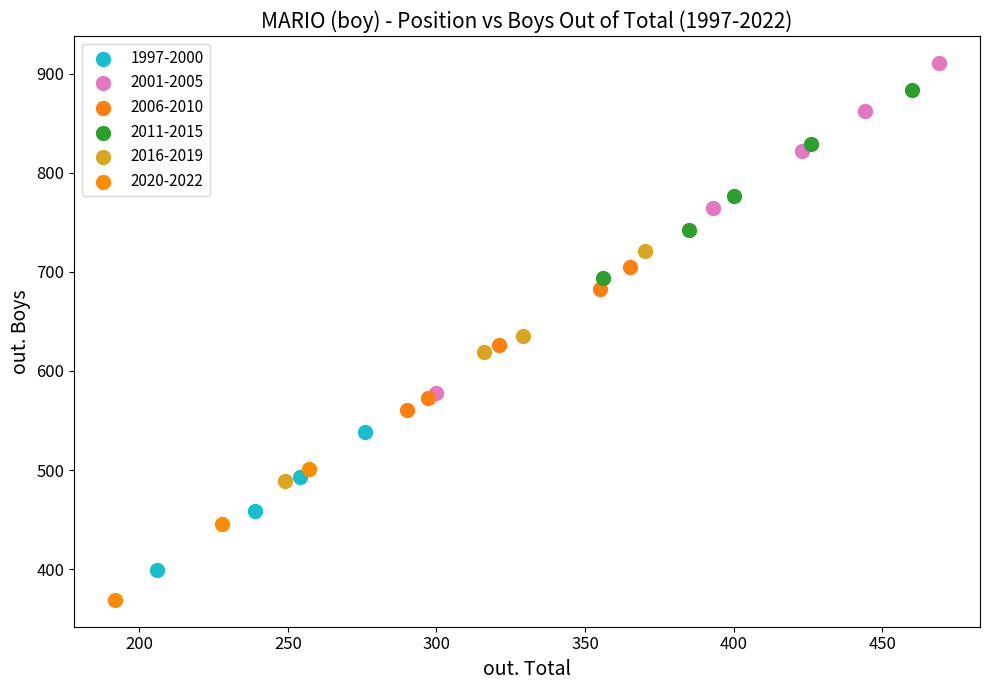

Which series reaches the maximum Y coordinate?

2001-2005